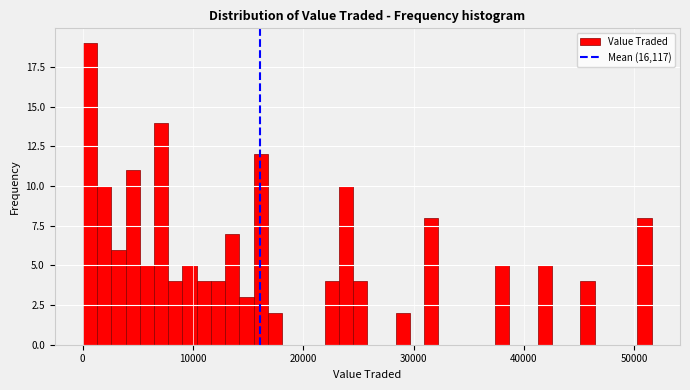

Read against the x-axis, roughly where is the centre of the tallest bar?

1000